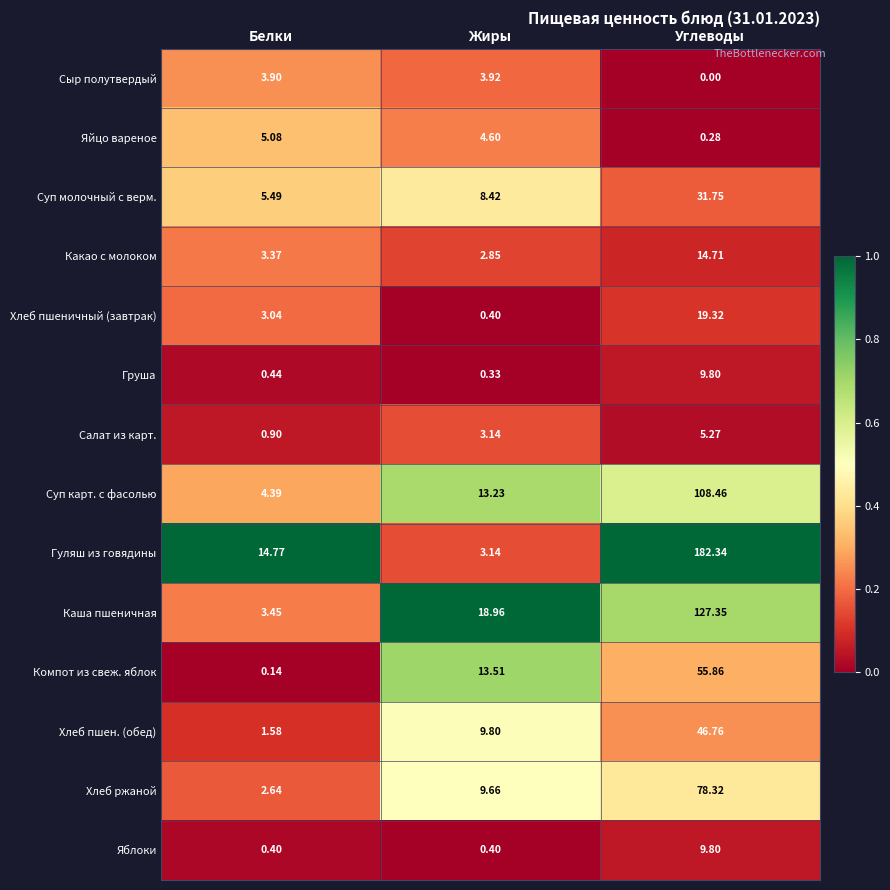

At which label does Хлеб пшен. (обед) reach its minimum?

Белки